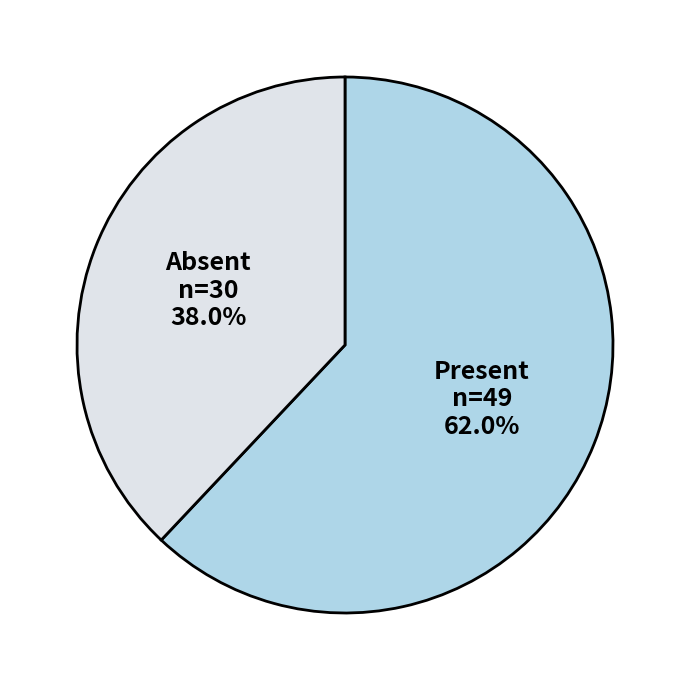

To the nearest percent, what is the average slice percentage?

50%